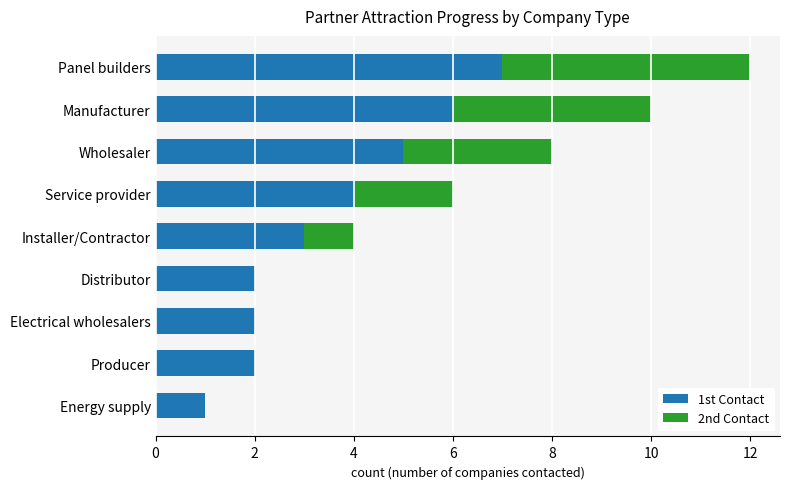

Is it true that 1st Contact equals 2 at Service provider?

False